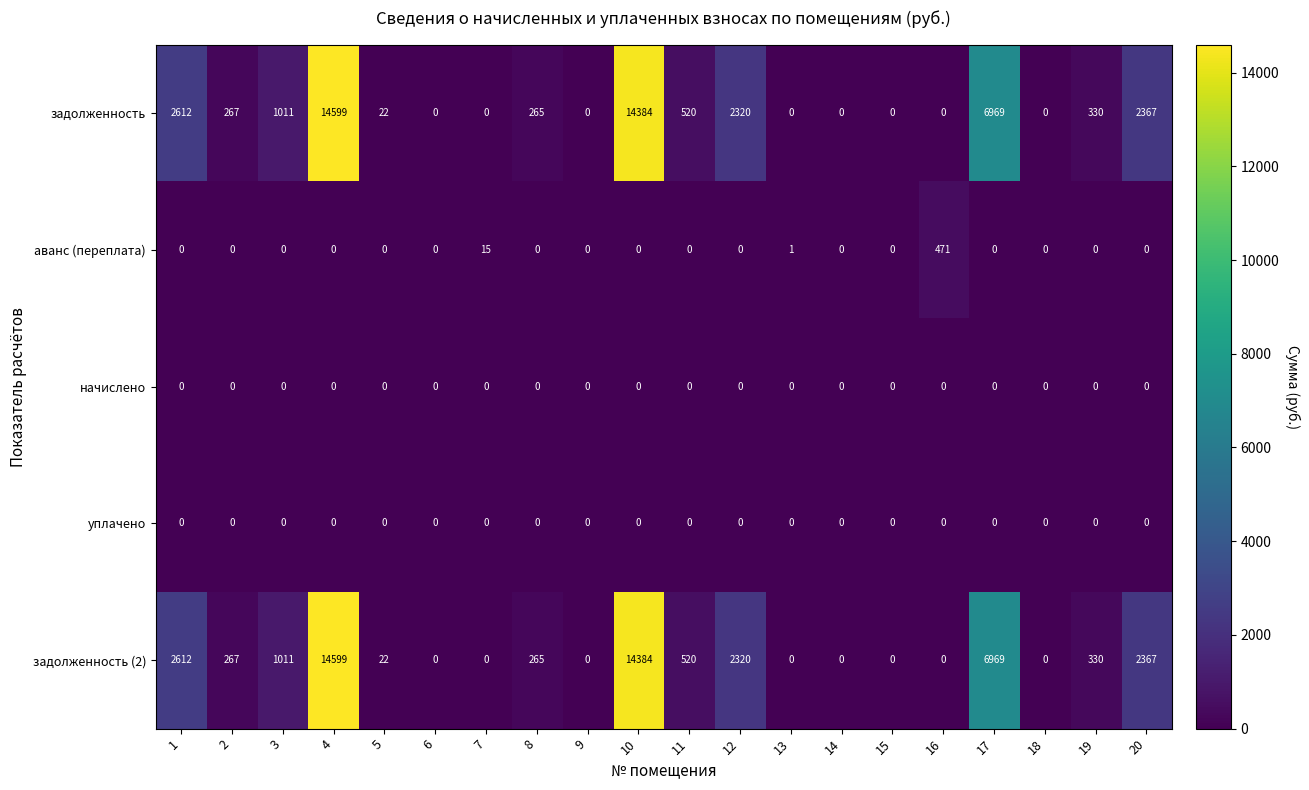

The уплачено series shows 0 at 18. True or false?

True